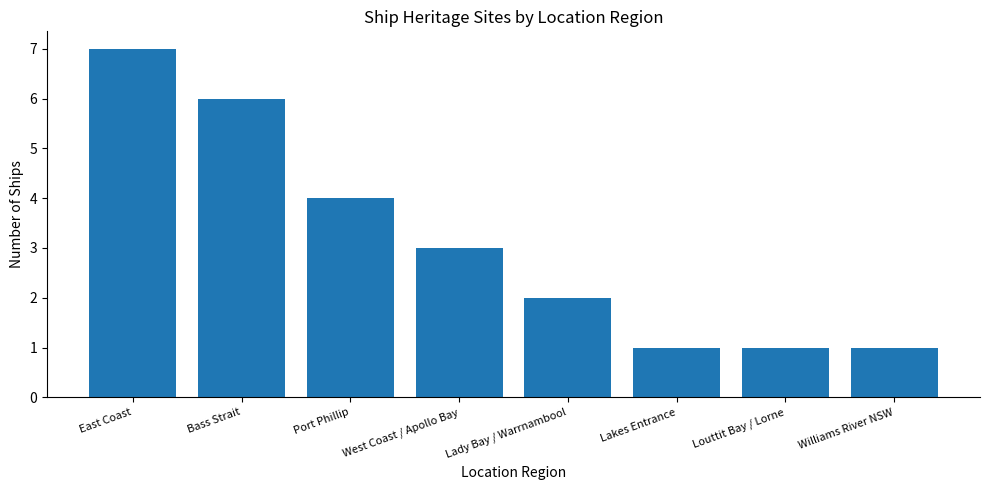

What is the smallest value displayed?

1